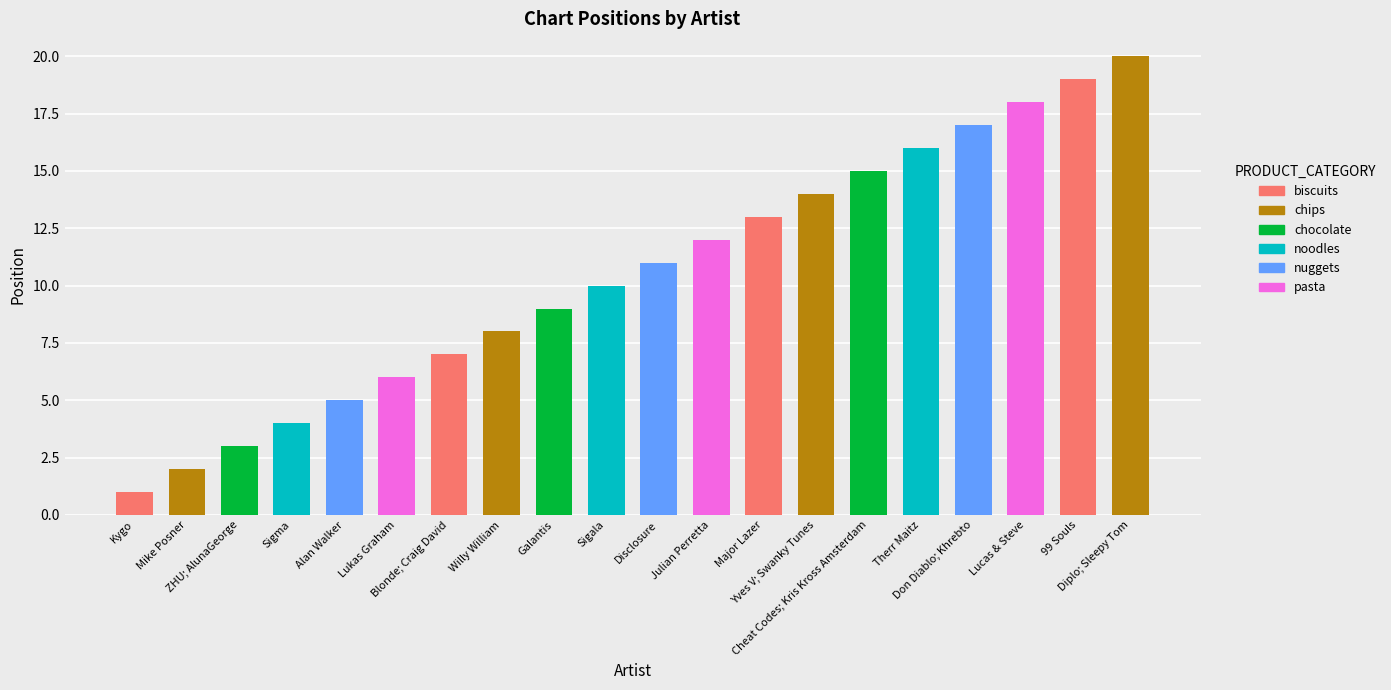

Is it true that the value at Mike Posner is 1?

False